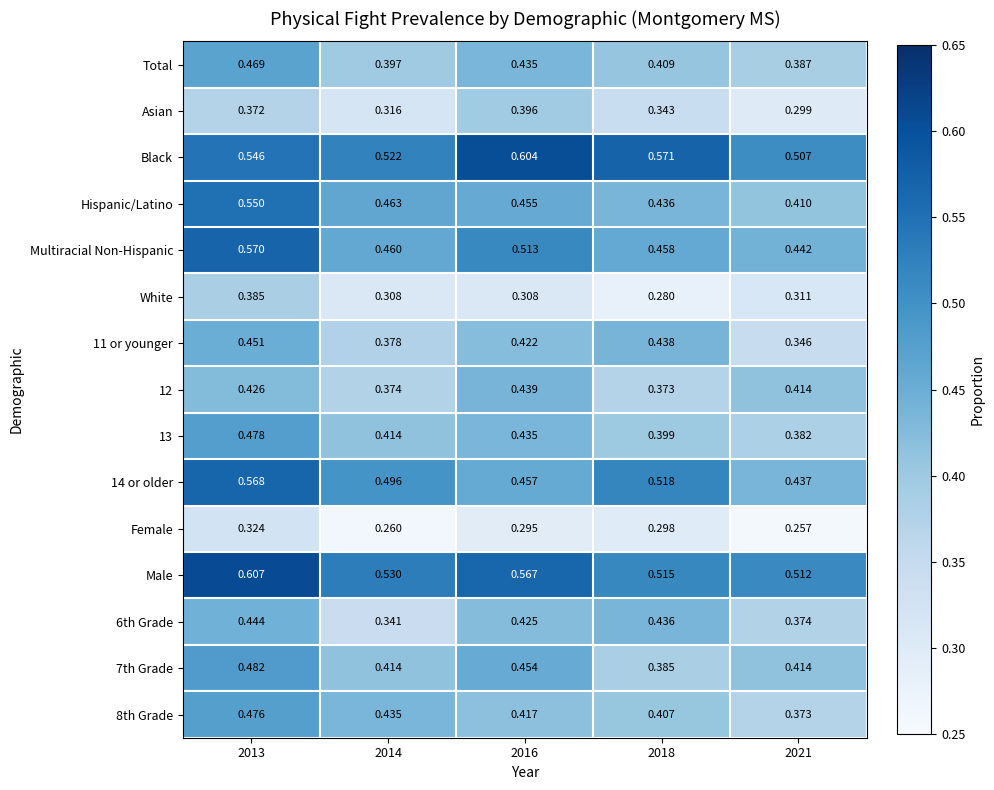

Which series has the largest total across all categories?

Black